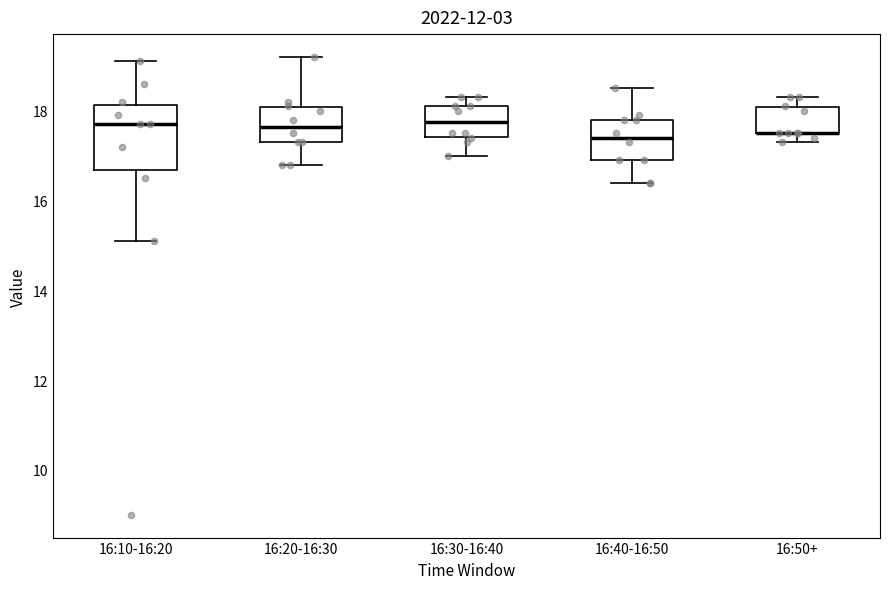

Reading left to right, transcribe this box plot: for each box, give where its median line is, the range the box spans, and where its two whiskers end, as read against the y-axis. The values are not printed on the chart, so give them approximately, as read against the axis.

16:10-16:20: median 17.8, box 16.6 to 18.2, whiskers 15.2 to 19.2
16:20-16:30: median 17.6, box 17.4 to 18.0, whiskers 16.8 to 19.2
16:30-16:40: median 17.8, box 17.4 to 18.2, whiskers 17.0 to 18.4
16:40-16:50: median 17.4, box 17.0 to 17.8, whiskers 16.4 to 18.6
16:50+: median 17.6 (drawn on the box's lower edge), box 17.6 to 18.0, whiskers 17.4 to 18.4